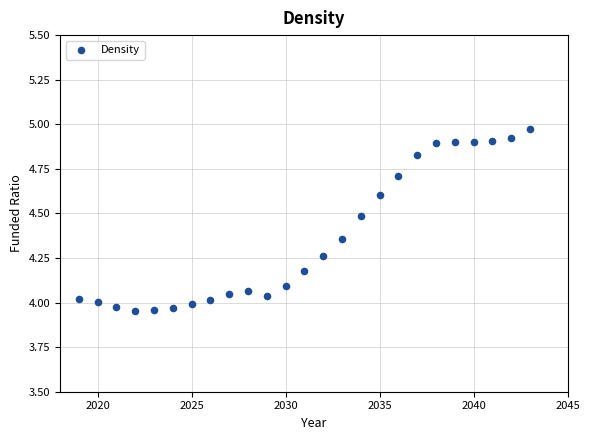

What is the range of X values (max minus min)?

24.0